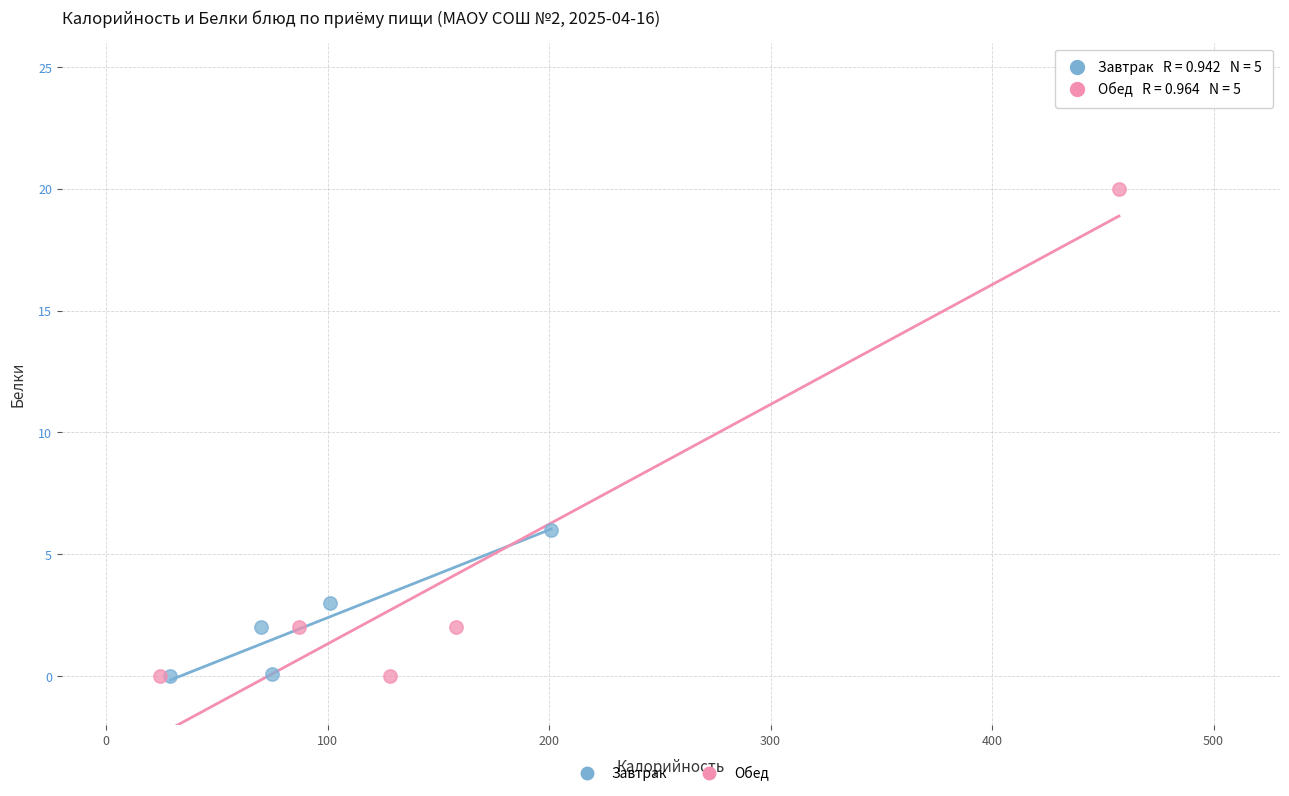

Which series has the largest Y range (max minus min)?

Обед